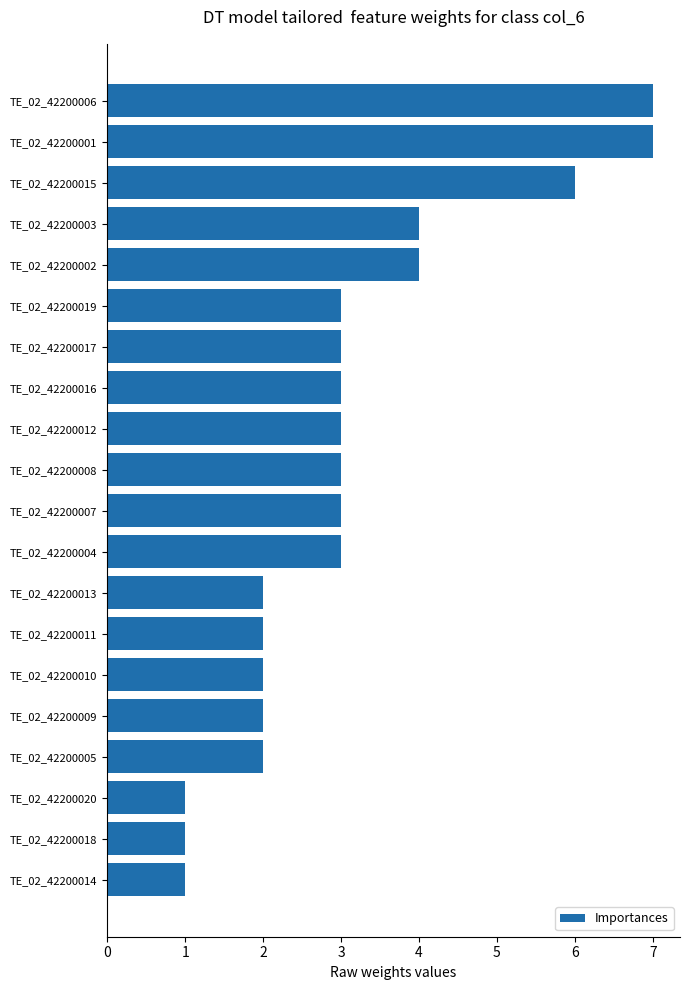

What is the average value?

3